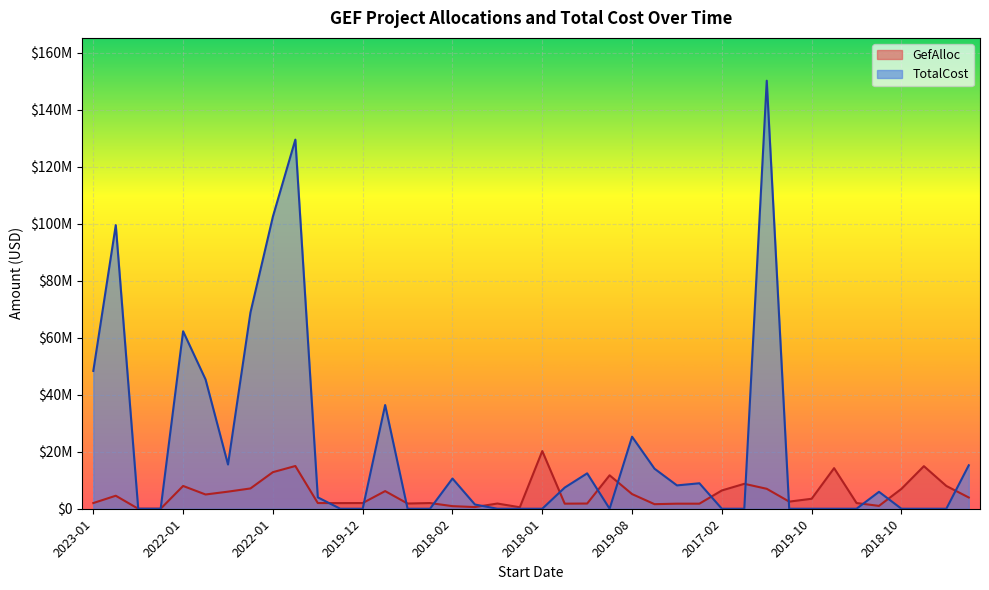

Which category has the highest value across all series?

2020-01